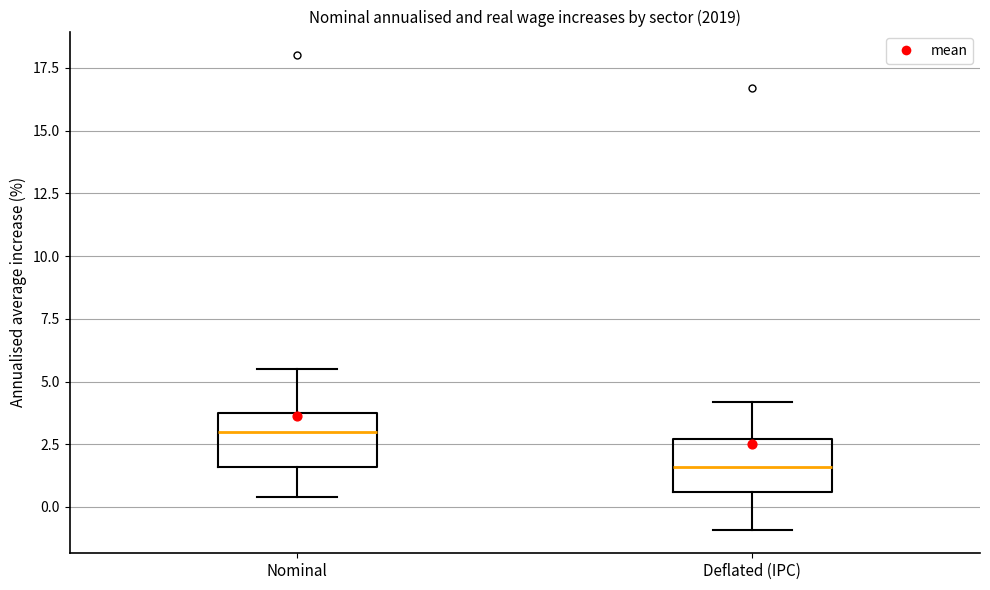

Reading left to right, read every box against the y-axis: the position of its median line, the range the box covers, and the ends of its whiskers. The values are not printed on the chart, so give them approximately, as read against the axis.

Nominal: median 3.0, box 1.5 to 4.0, whiskers 0.5 to 5.5
Deflated (IPC): median 1.5, box 0.5 to 2.5, whiskers -1.0 to 4.0